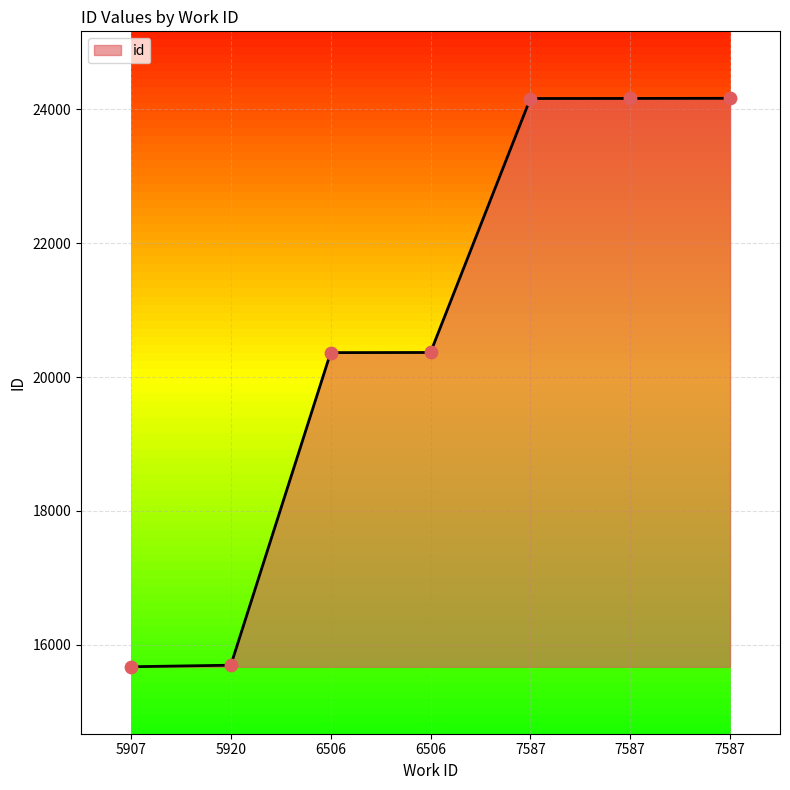

Between 7587 and 6506, which is larger?

7587